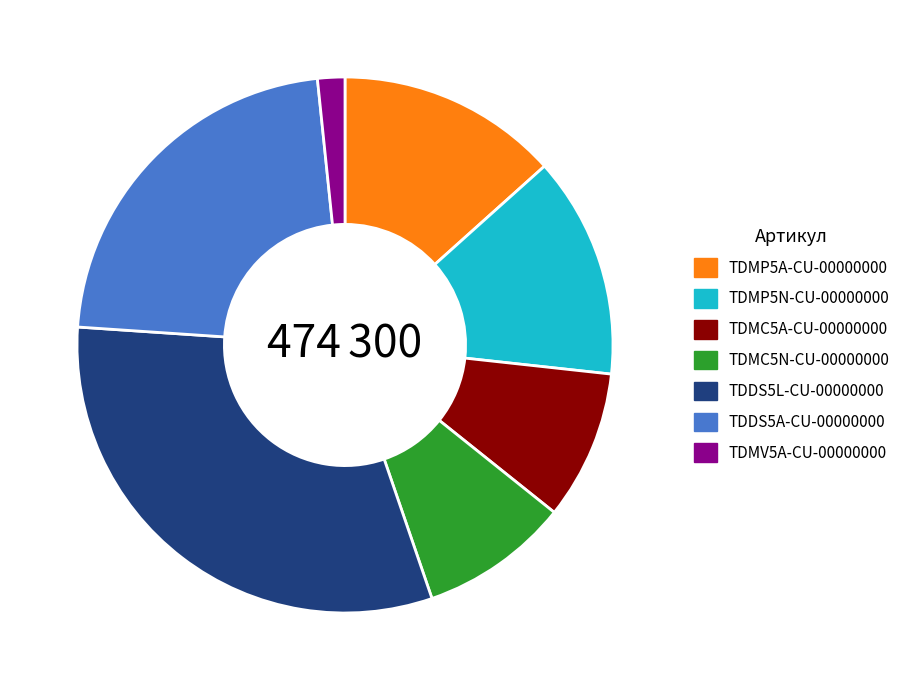

Is it true that TDMP5N-CU-00000000 is 13% of the pie?

True